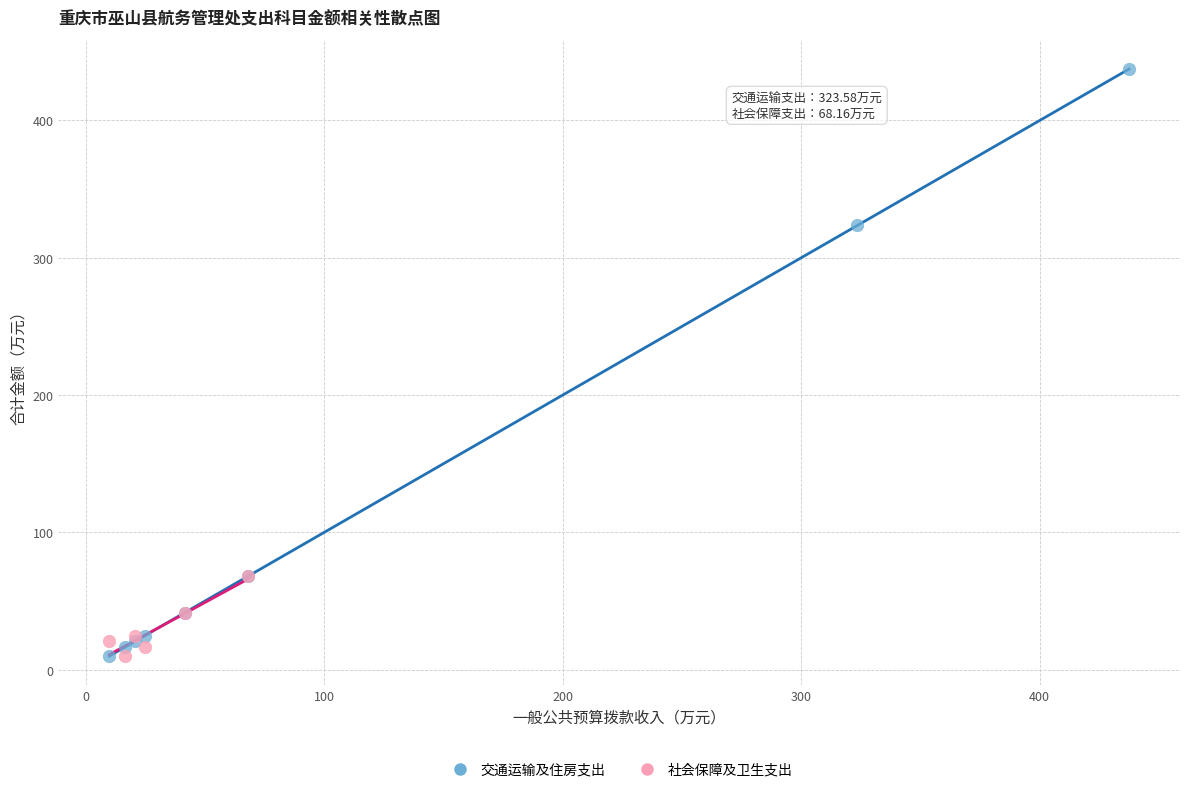

Which series contains the highest Y value?

交通运输及住房支出